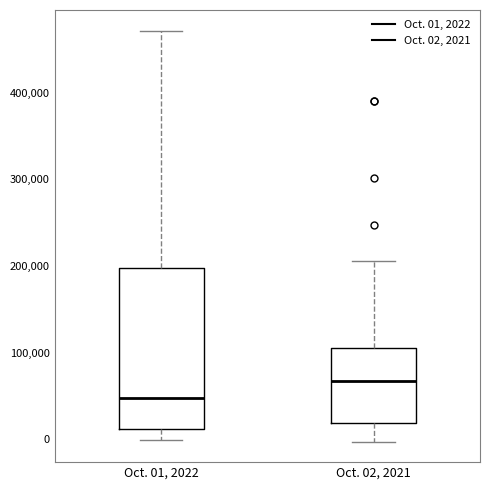

Reading left to right, transcribe this box plot: for each box, give where its median line is, the range the box spans, and where its two whiskers end, as read against the y-axis. The values are not printed on the chart, so give them approximately, as read against the axis.

Oct. 01, 2022: median 50000, box 10000 to 200000, whiskers 0 to 470000
Oct. 02, 2021: median 70000, box 20000 to 110000, whiskers 0 to 210000